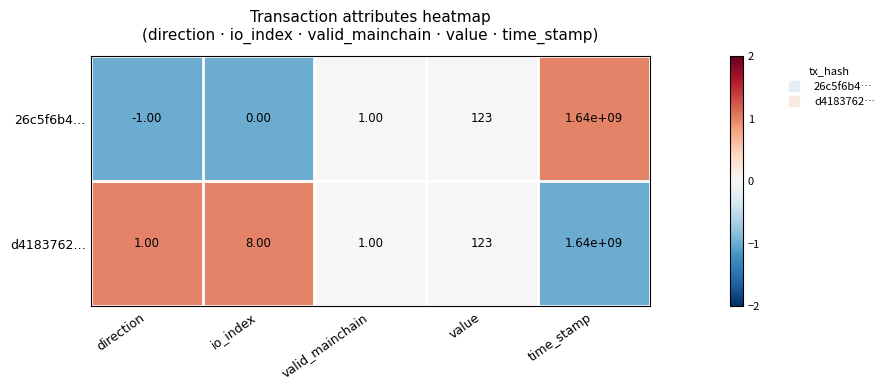

Rank the categories by 26c5f6b4… value from highest to lowest.

time_stamp, value, valid_mainchain, io_index, direction